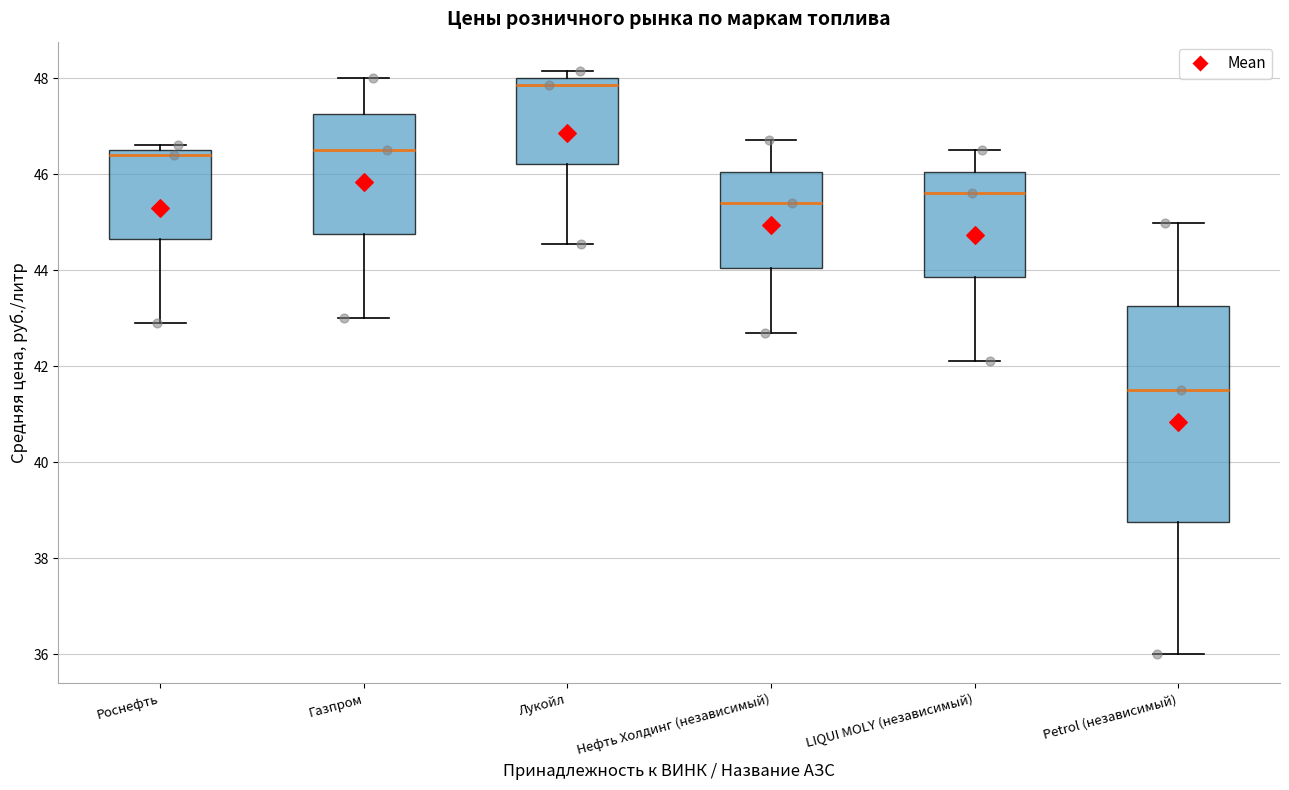

Reading left to right, read every box against the y-axis: the position of its median line, the range the box covers, and the ends of its whiskers. The values are not printed on the chart, so give them approximately, as read against the axis.

Роснефть: median 46.4, box 44.6 to 46.6, whiskers 43.0 to 46.6 (just above the box's upper edge)
Газпром: median 46.6, box 44.8 to 47.2, whiskers 43.0 to 48.0
Лукойл: median 47.8, box 46.2 to 48.0, whiskers 44.6 to 48.2
Нефть Холдинг (независимый): median 45.4, box 44.0 to 46.0, whiskers 42.8 to 46.8
LIQUI MOLY (независимый): median 45.6, box 43.8 to 46.0, whiskers 42.2 to 46.6
Petrol (независимый): median 41.6, box 38.8 to 43.2, whiskers 36.0 to 45.0